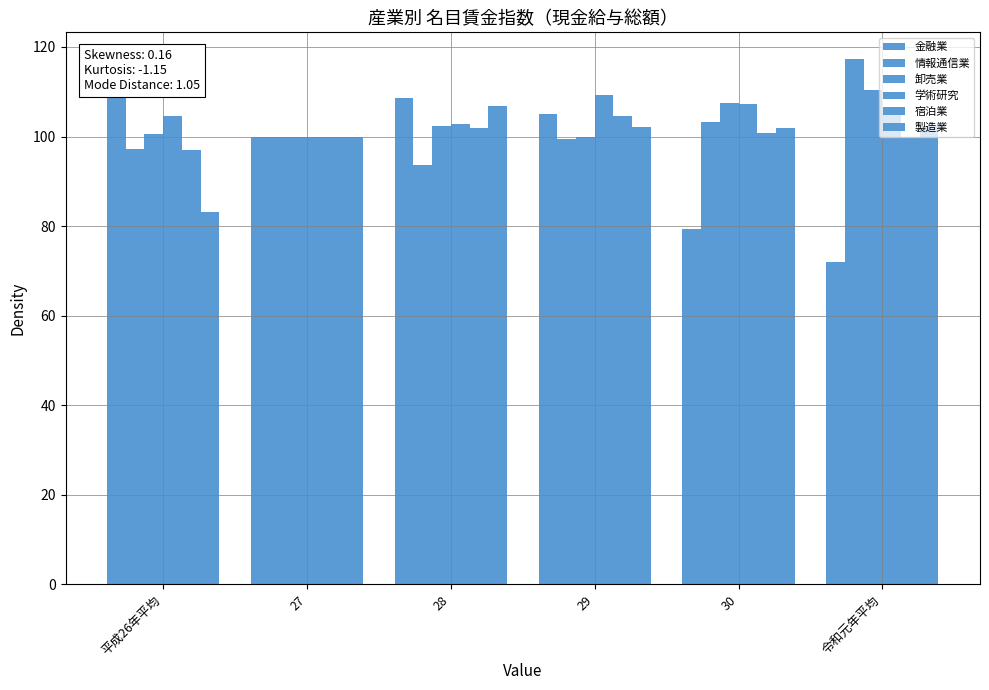

What is the average value of the 宿泊業 series?

100.7